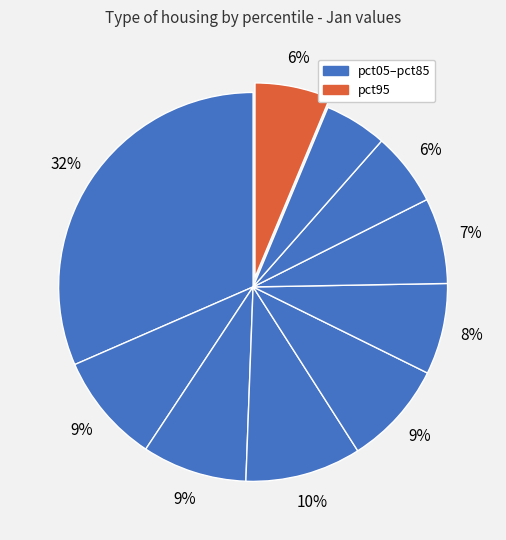

To the nearest percent, what is the average slice percentage?

10%